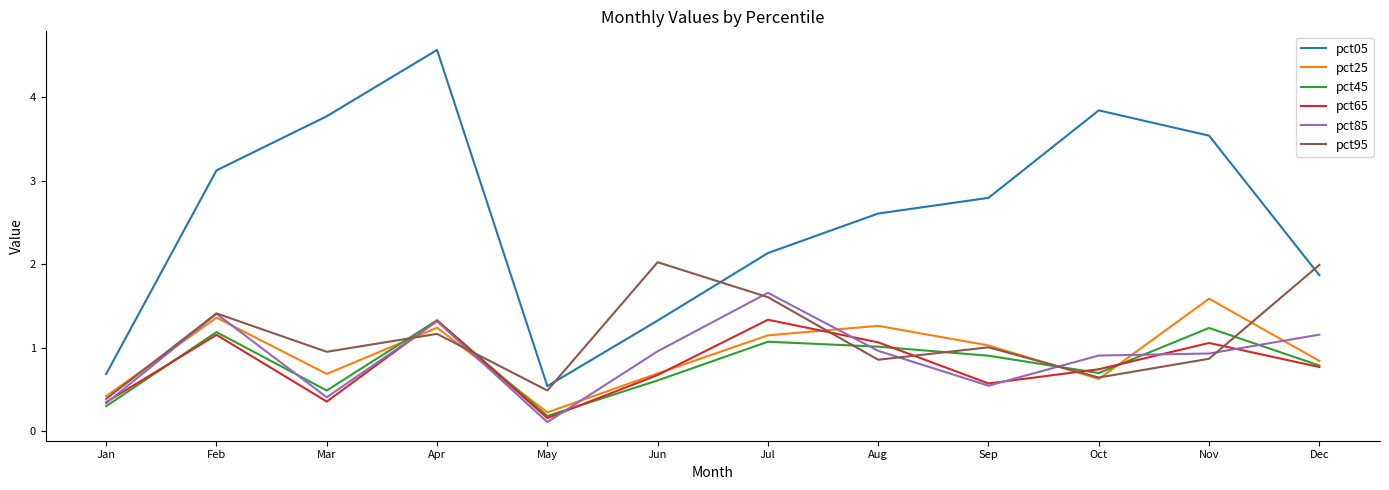

Which series has the largest range (max minus min)?

pct05